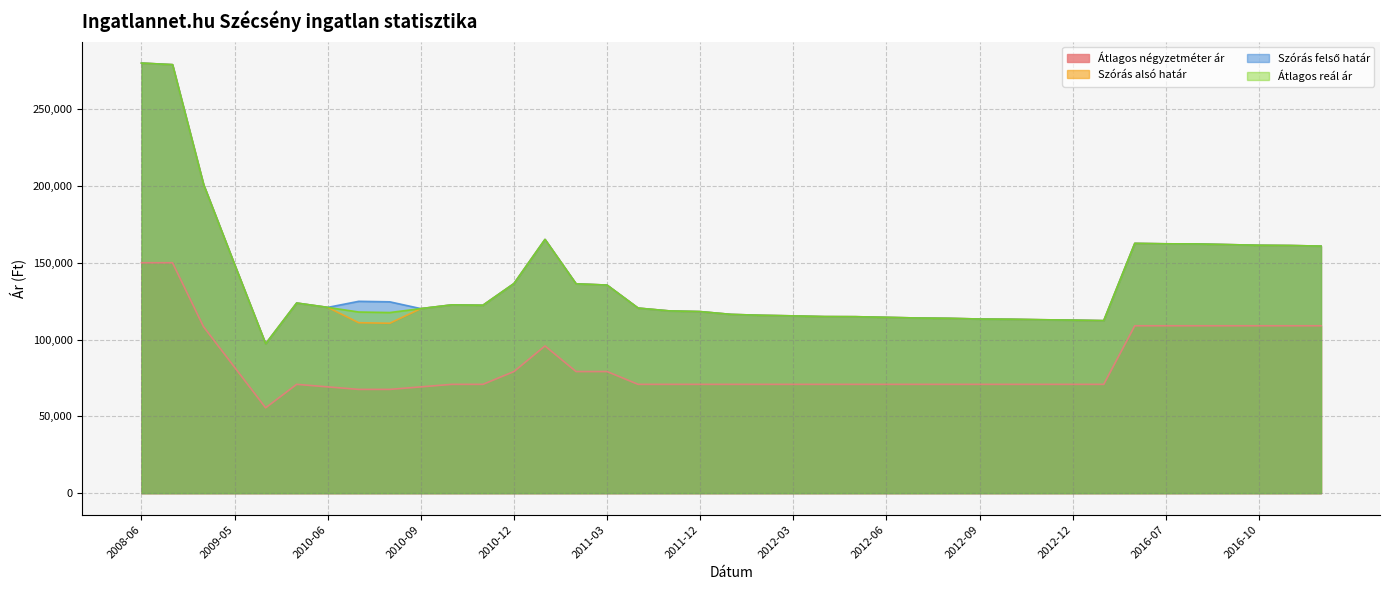

What is the difference between the second highest and second lowest values in the Átlagos négyzetméter ár series?

82453